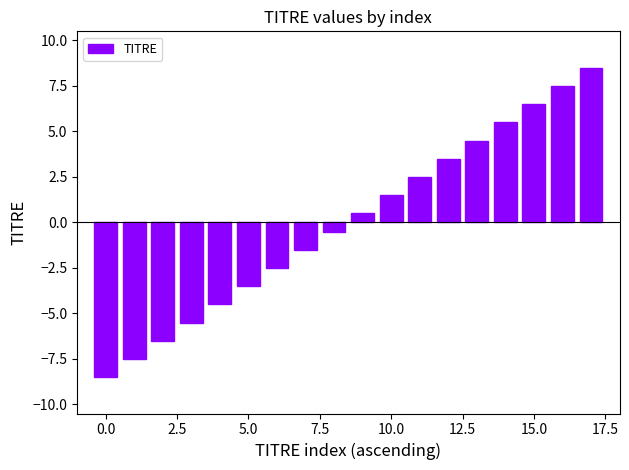

What is the difference between the maximum and minimum values?

17.0